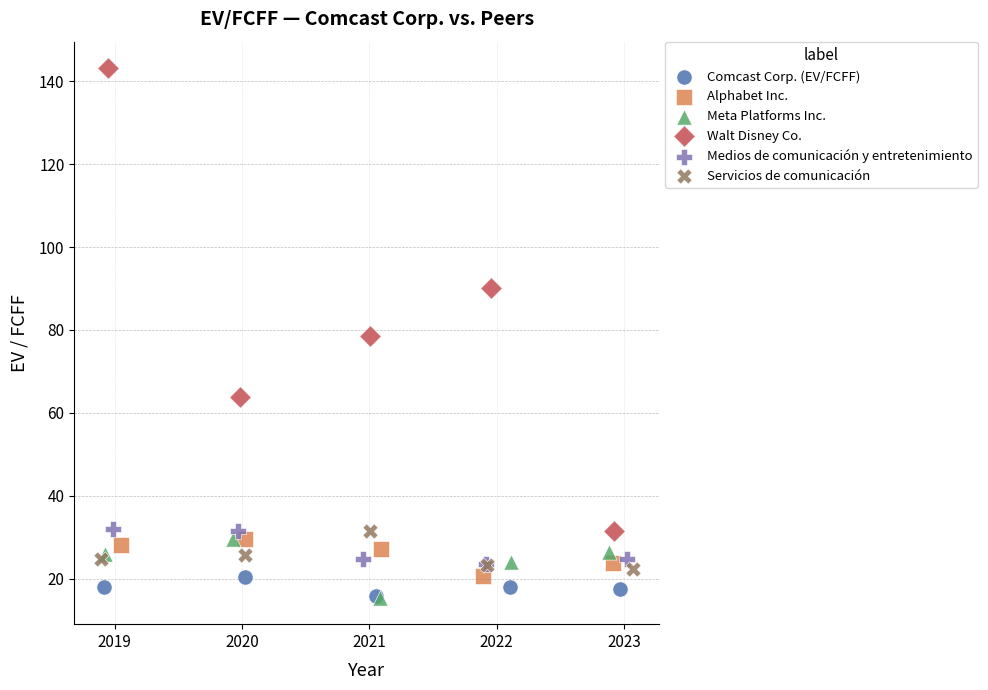

What are all the series names shown in the legend?

Comcast Corp. (EV/FCFF), Alphabet Inc., Meta Platforms Inc., Walt Disney Co., Medios de comunicación y entretenimiento, Servicios de comunicación